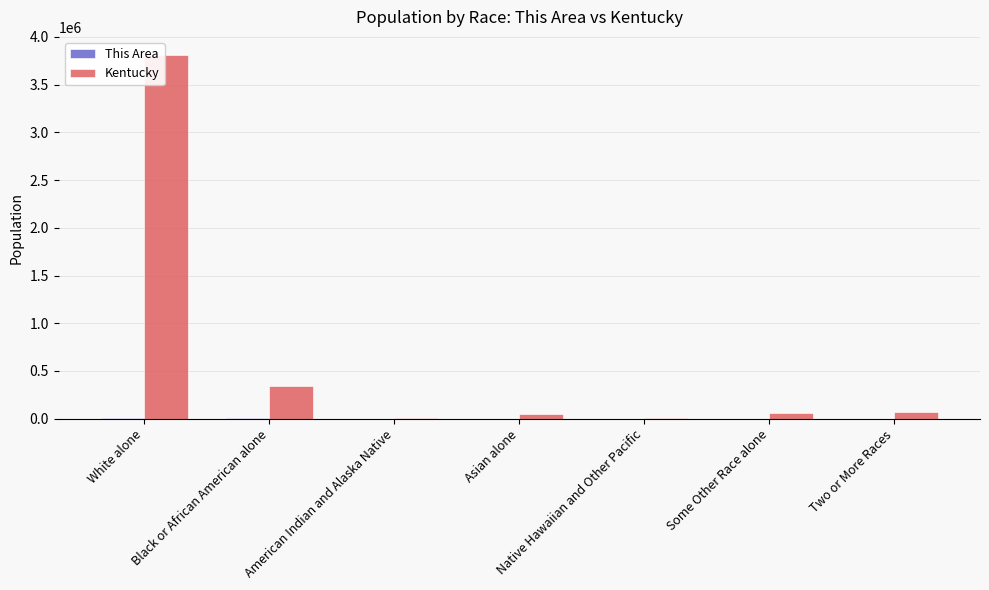

At which label does Kentucky reach its peak?

White alone